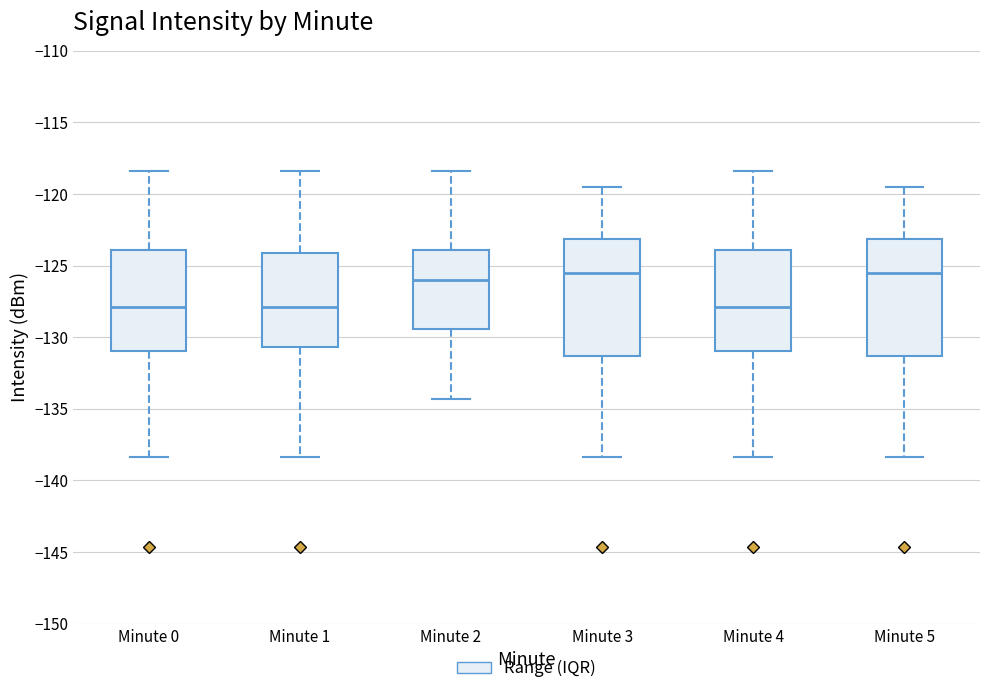

Reading left to right, transcribe this box plot: for each box, give where its median line is, the range the box spans, and where its two whiskers end, as read against the y-axis. The values are not printed on the chart, so give them approximately, as read against the axis.

Minute 0: median -128.0, box -131.0 to -124.0, whiskers -138.5 to -118.5
Minute 1: median -128.0, box -130.5 to -124.0, whiskers -138.5 to -118.5
Minute 2: median -126.0, box -129.5 to -124.0, whiskers -134.5 to -118.5
Minute 3: median -125.5, box -131.5 to -123.0, whiskers -138.5 to -119.5
Minute 4: median -128.0, box -131.0 to -124.0, whiskers -138.5 to -118.5
Minute 5: median -125.5, box -131.5 to -123.0, whiskers -138.5 to -119.5